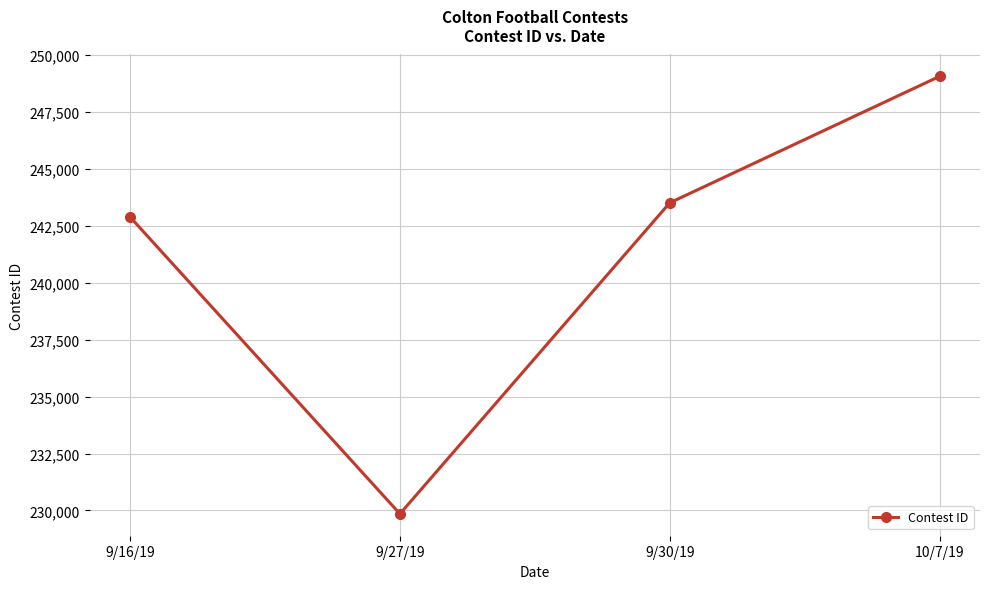

How many lines are shown in the chart?

1